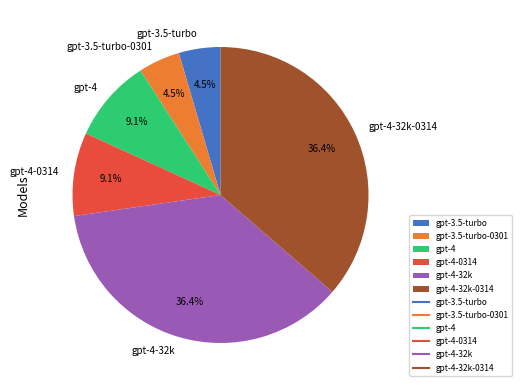

Does any single category account for the majority?

No